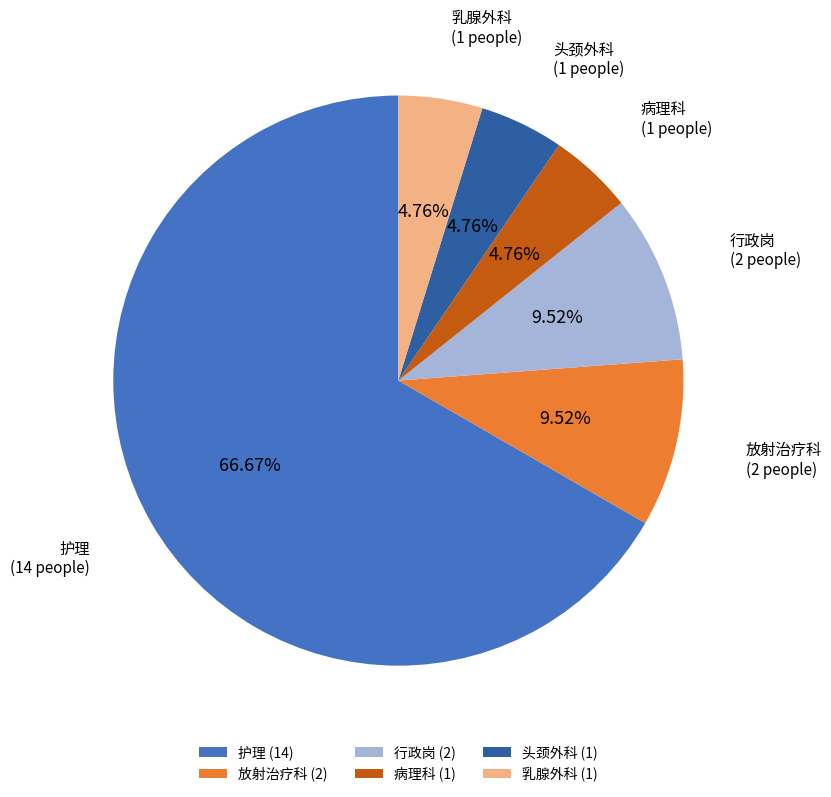

Do 病理科 (1) and 放射治疗科 (2) together represent more than half of the pie?

No